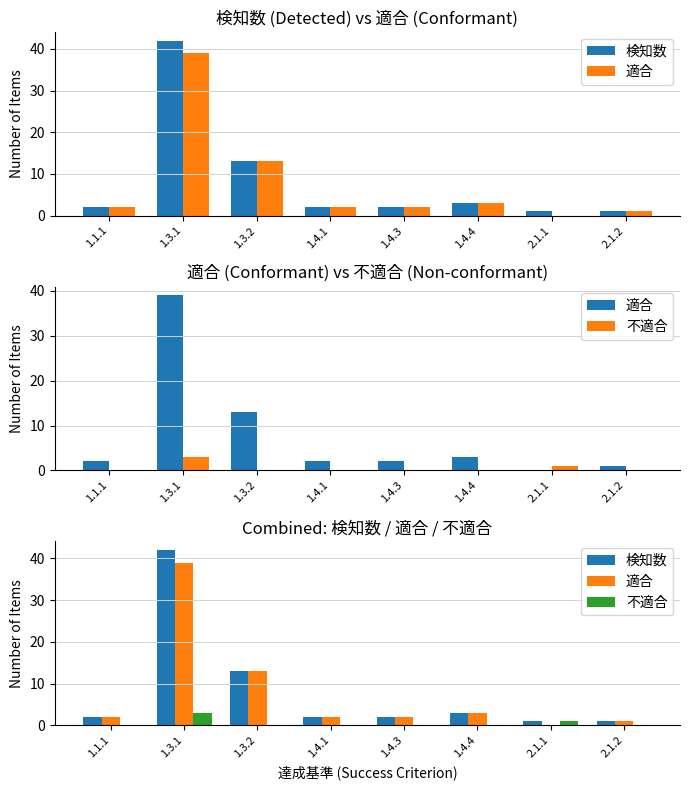

At which category does the chart reach its peak across all series?

1.3.1